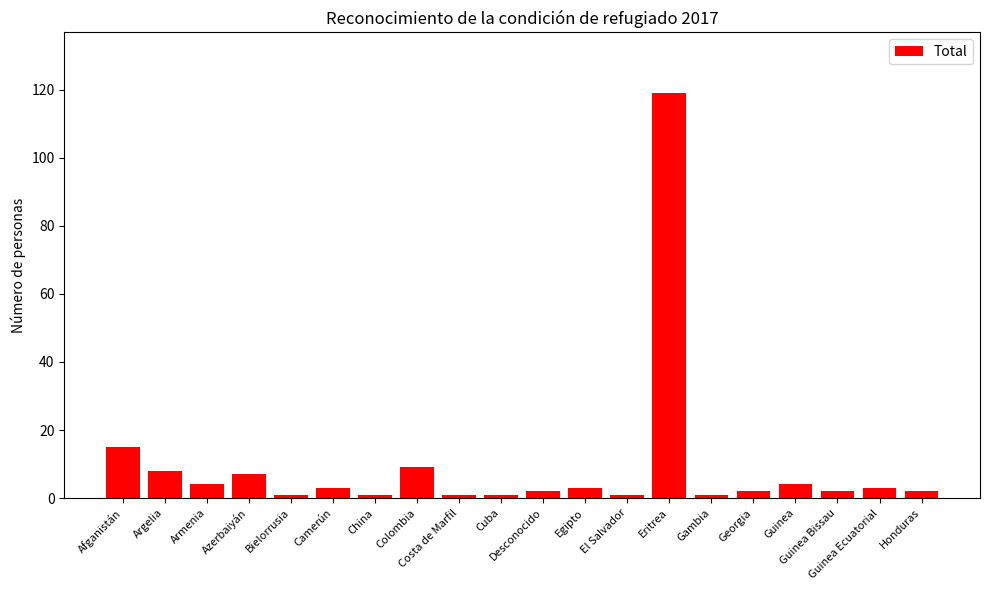

What is the greatest value displayed?

119